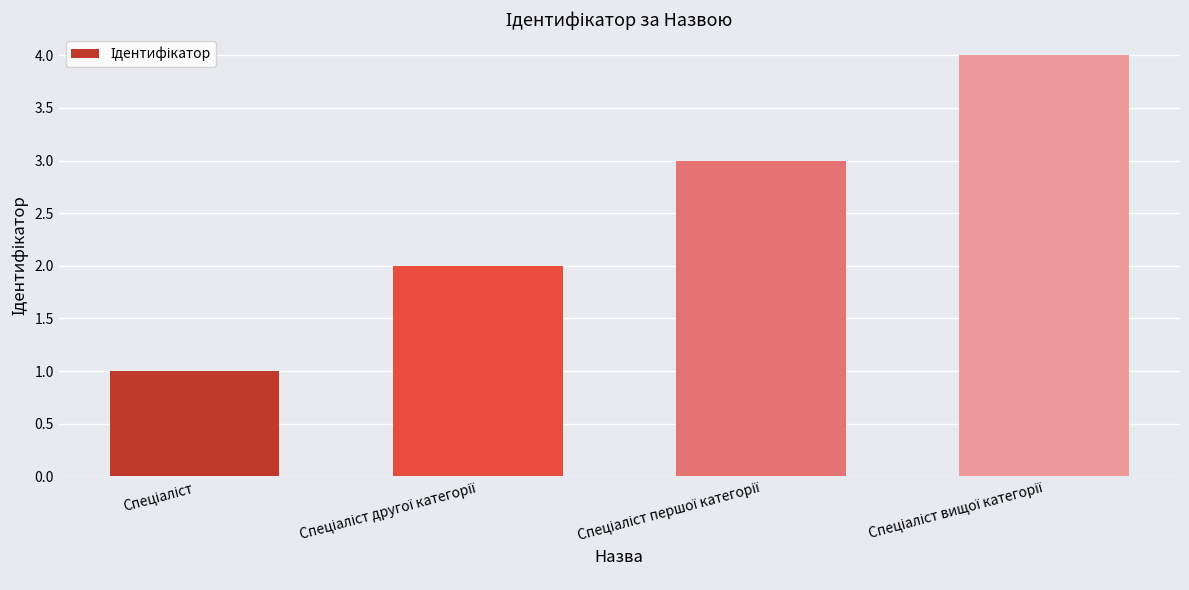

What is the greatest value displayed?

4